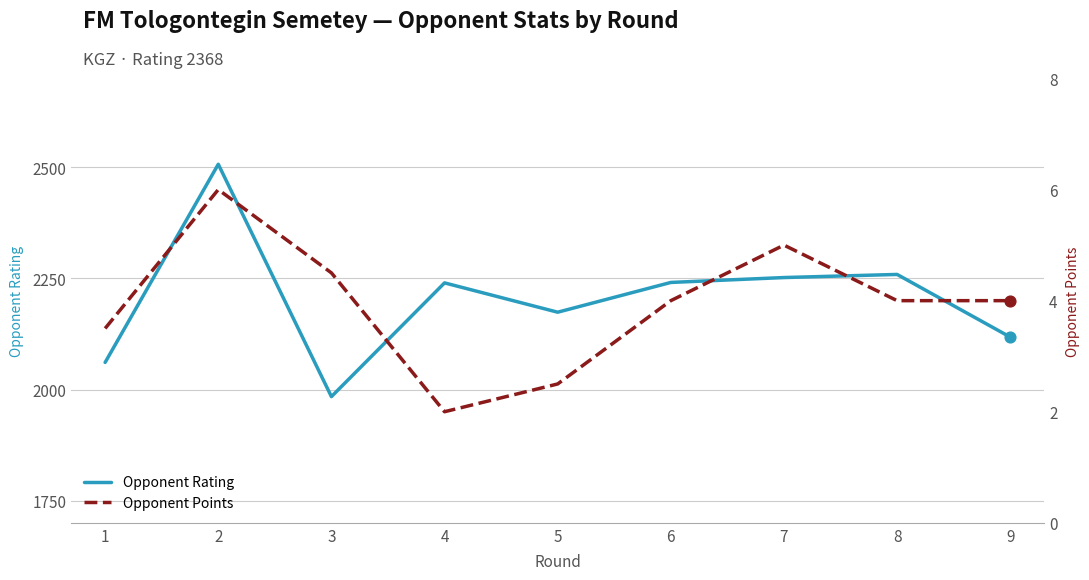

Which series contains the lowest Y value?

Opponent Points